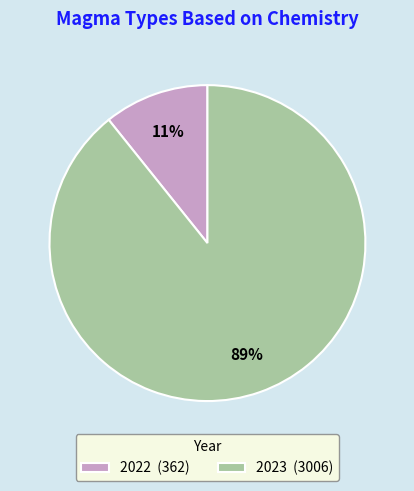

How many slices are in this pie chart?

2